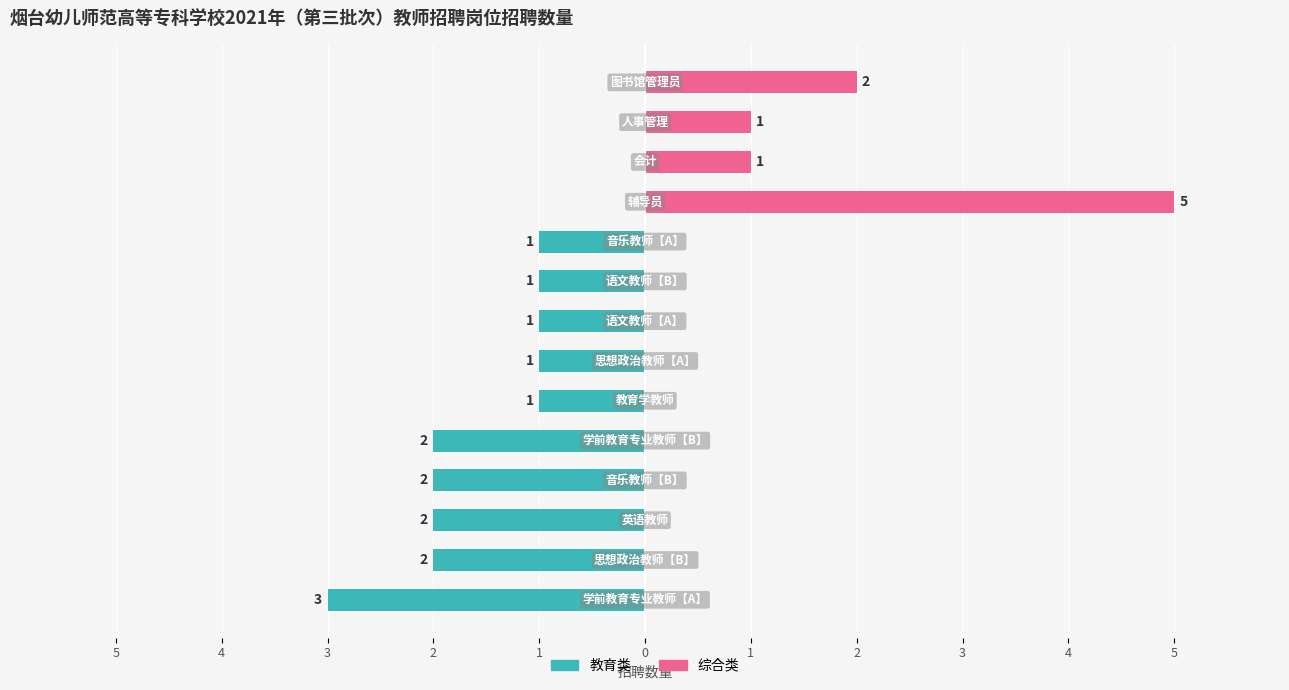

How many series are shown in this chart?

2